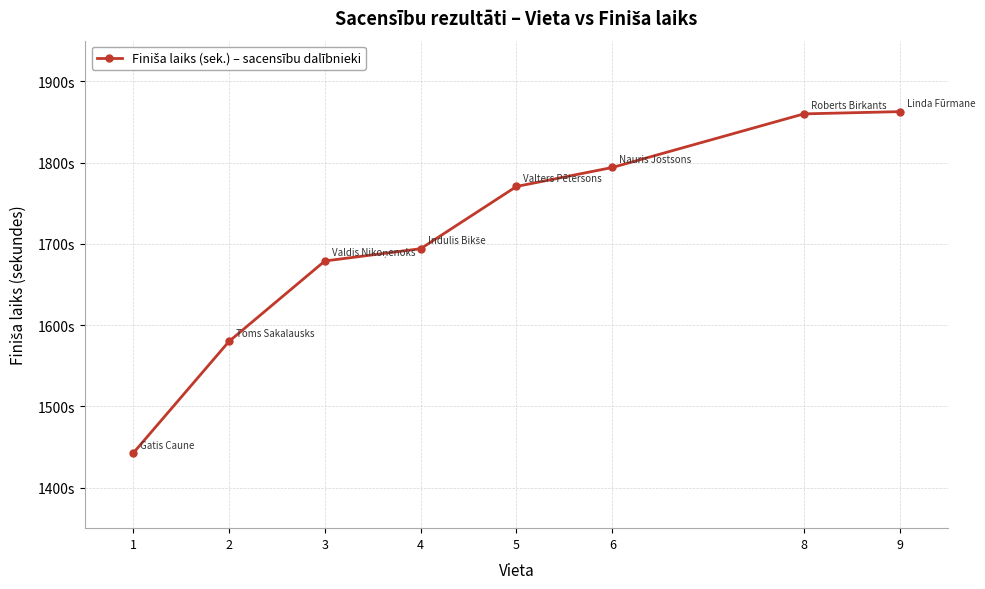

What is the minimum value shown in the chart?

1442.4